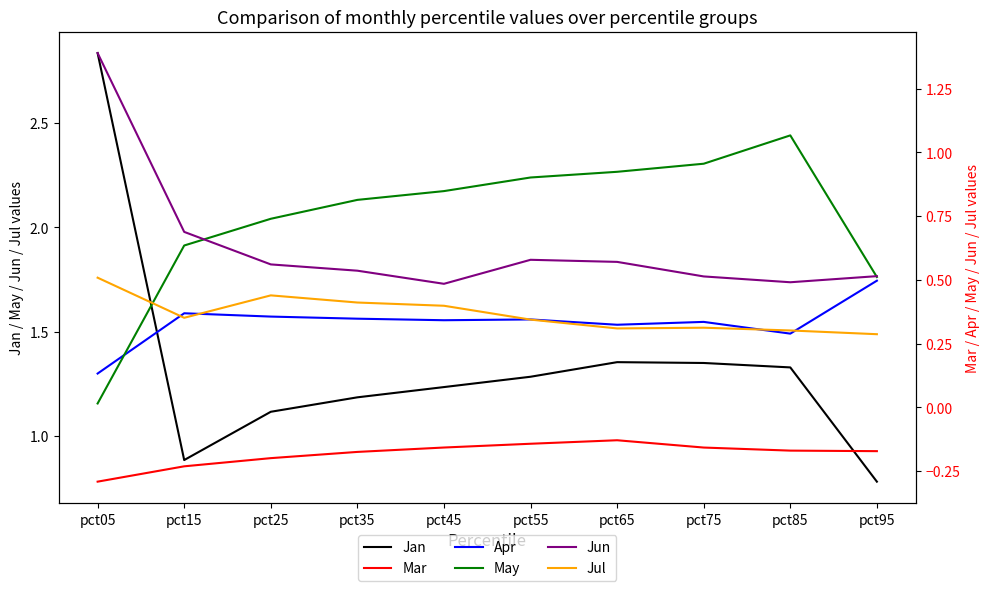

True or false: May and Mar intersect in this chart.

False